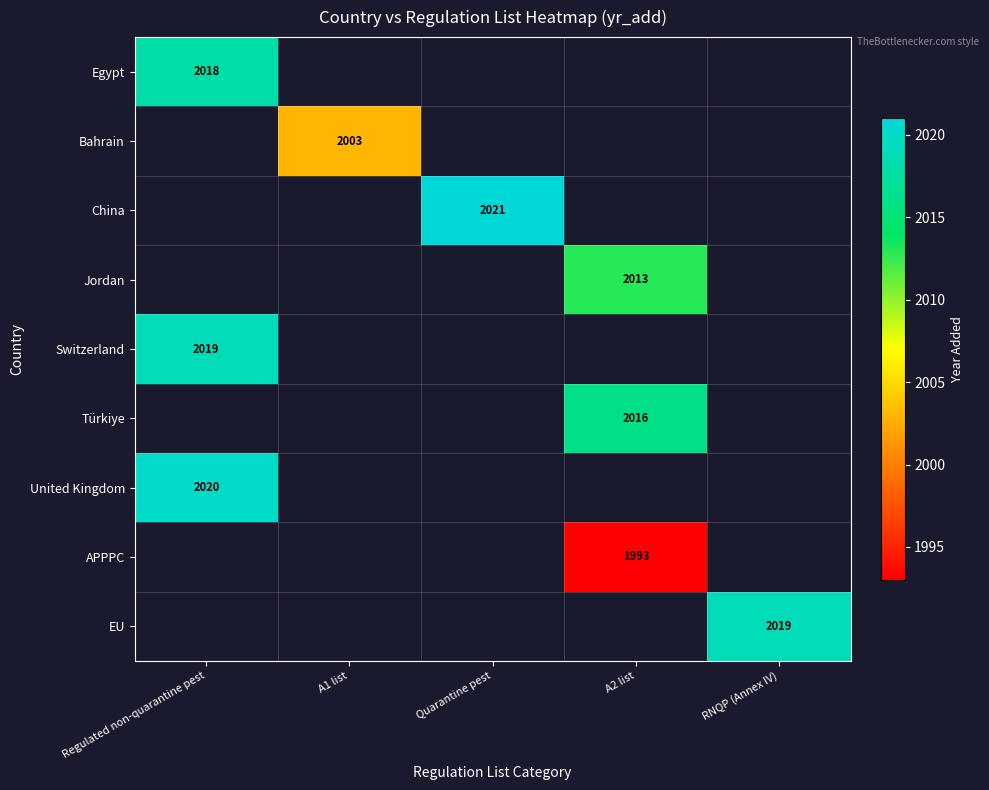

The Jordan series shows 594.8 at A2 list. True or false?

False